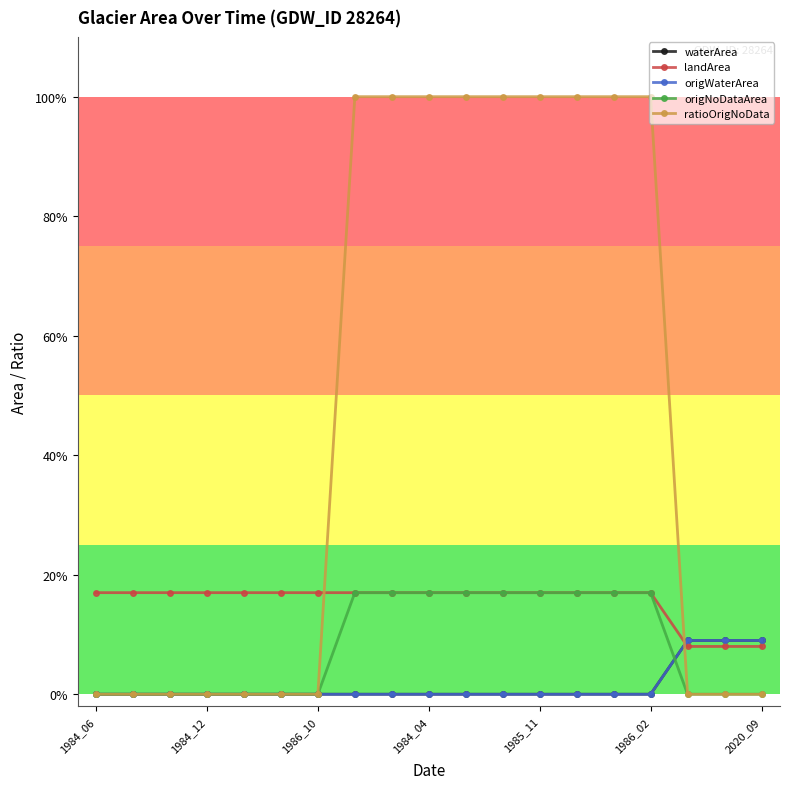

Does the chart have visible grid lines?

No